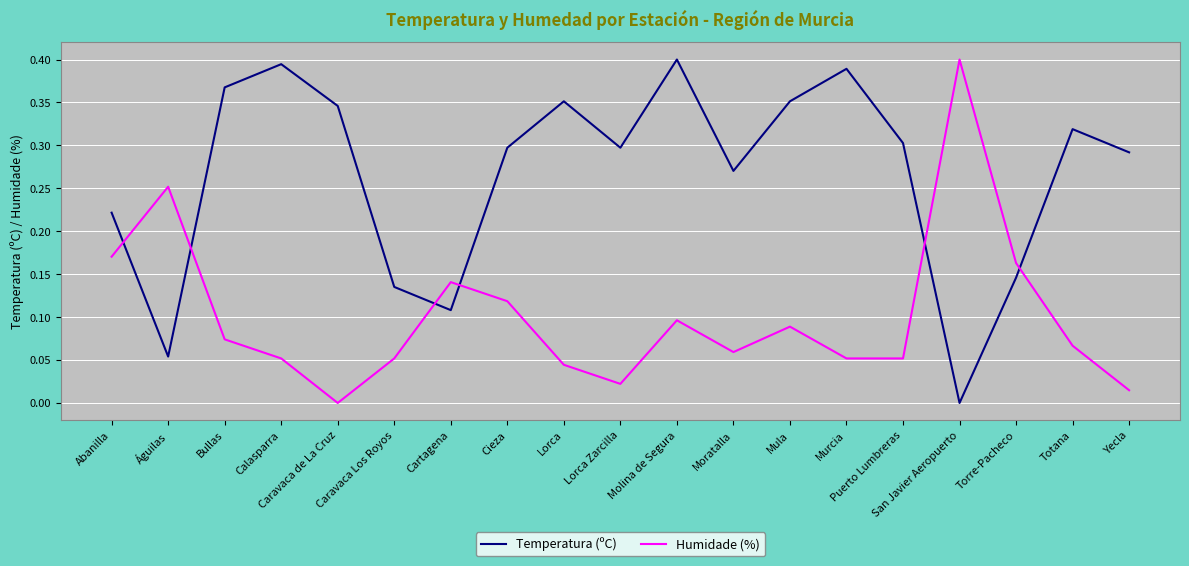

How many times do Humidade (%) and Temperatura (ºC) cross each other?

6